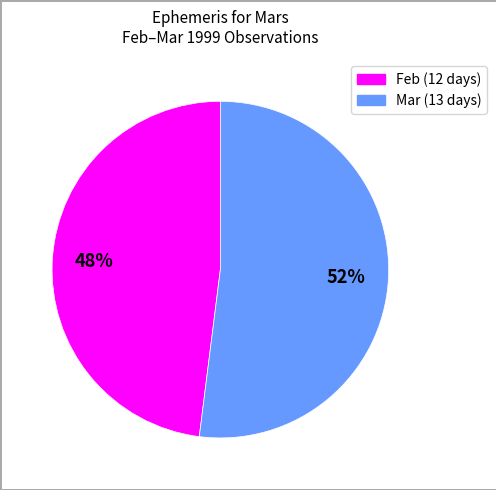

Is it true that Feb (12 days) is 42% of the pie?

False